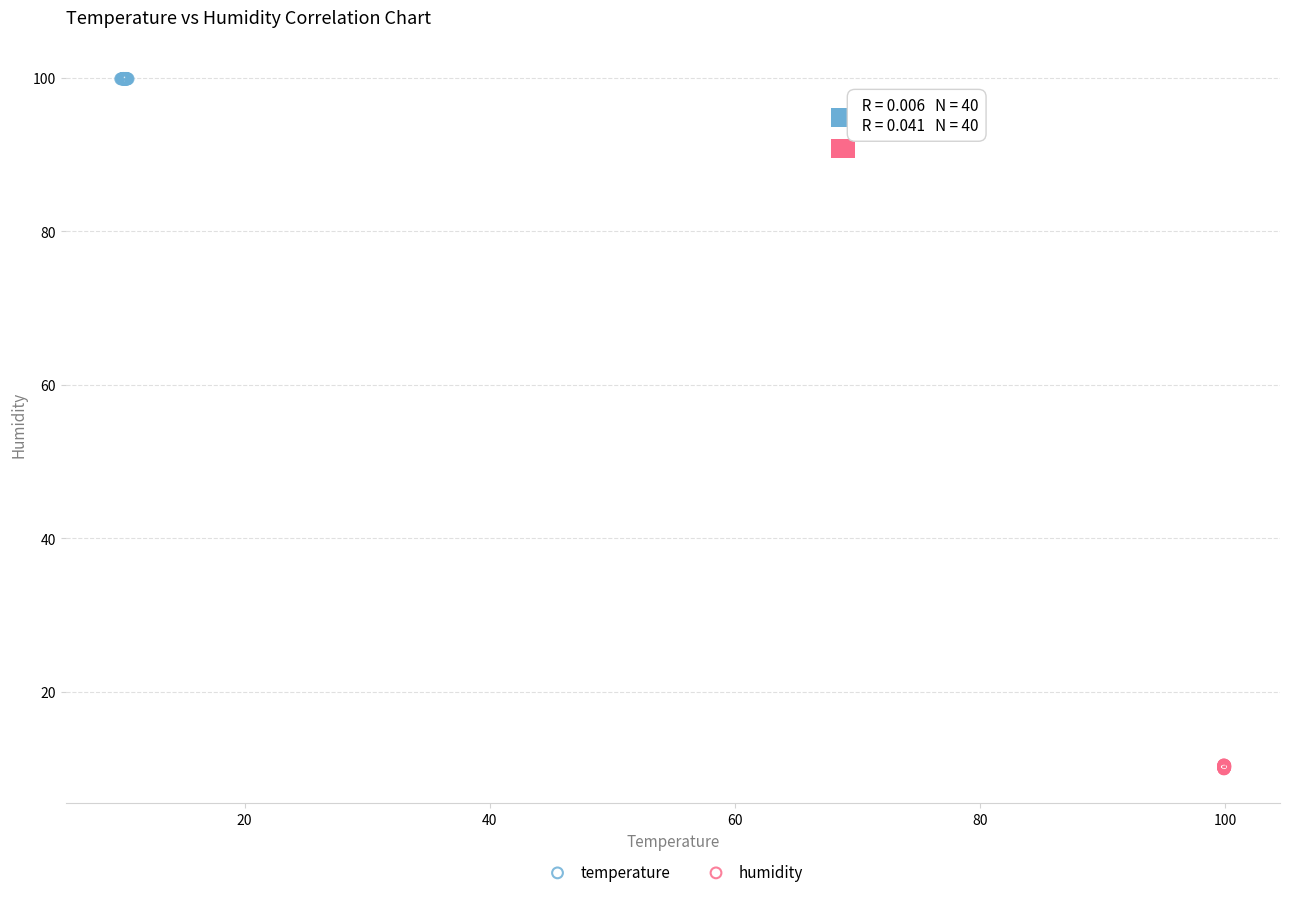

Which series has the largest Y range (max minus min)?

humidity